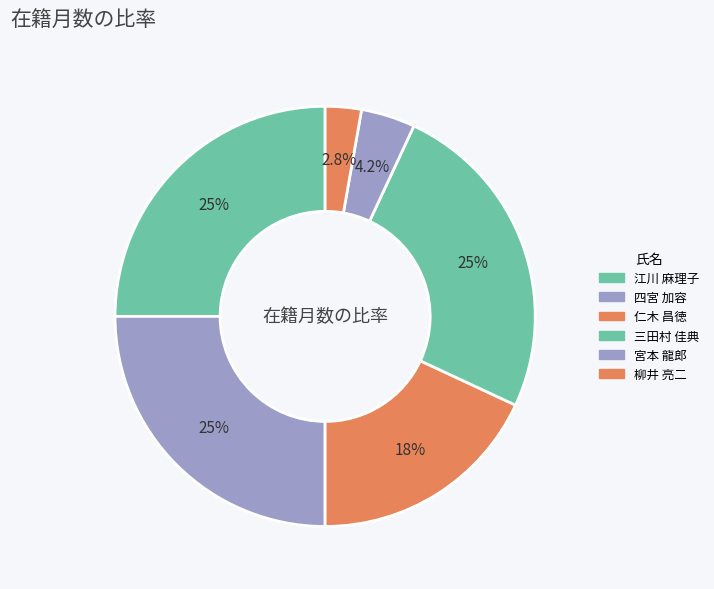

True or false: 柳井 亮二 accounts for 3% of the total.

True